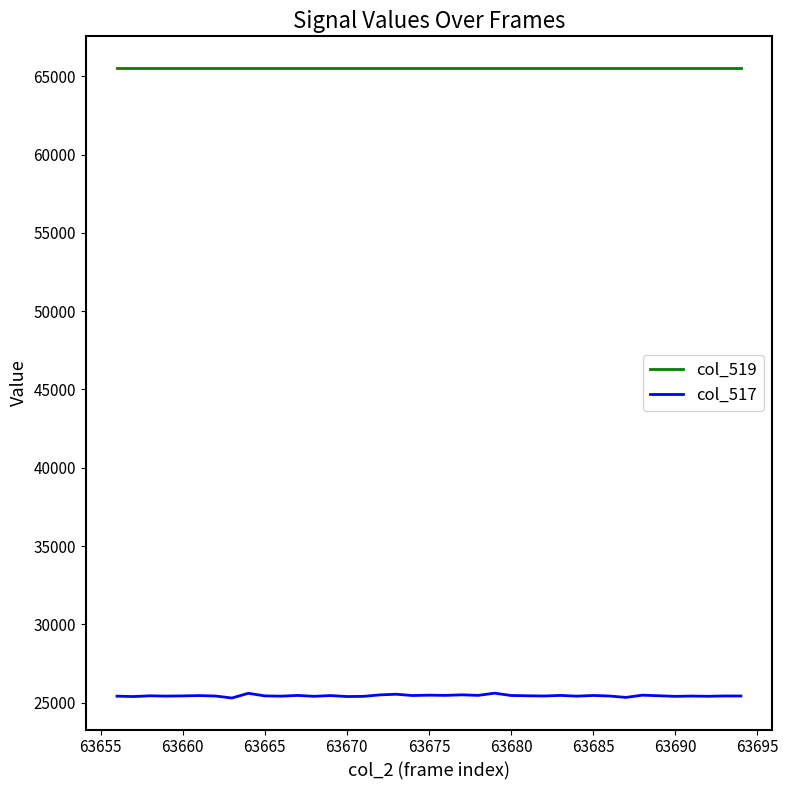

Which series has the largest range (max minus min)?

col_517